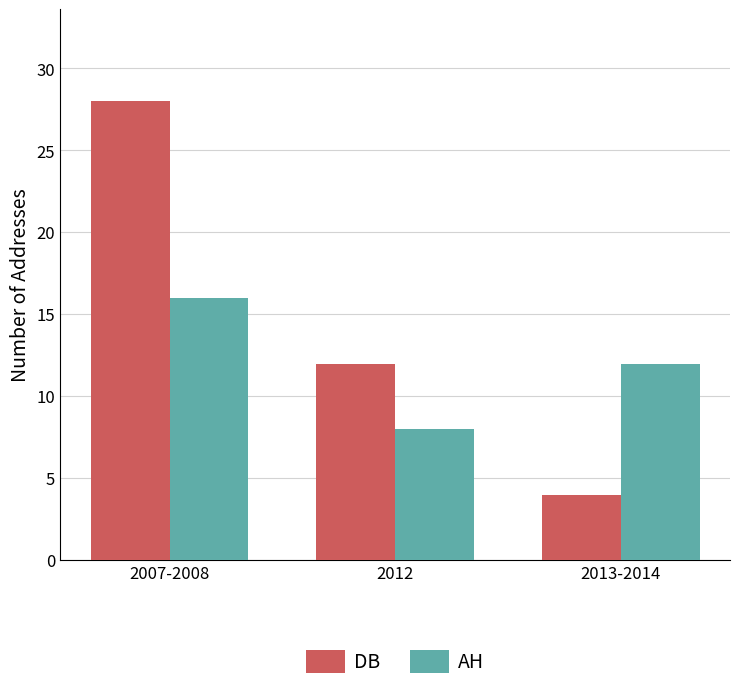

Is it true that AH equals 2 at 2012?

False